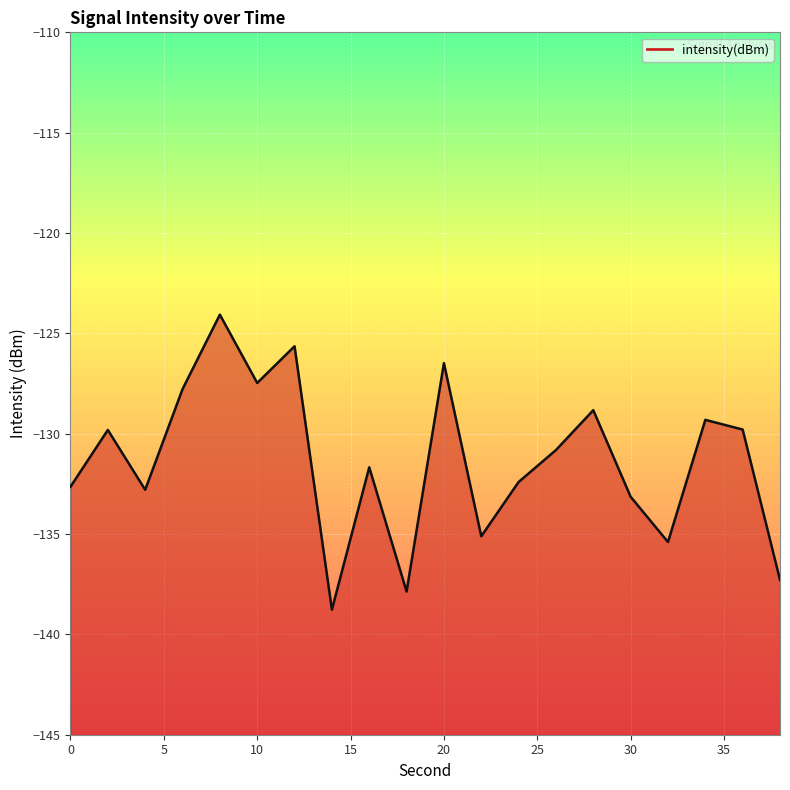

Reading right to left, extract all data points from this chart.

-137.3	-129.8	-129.3	-135.4	-133.1	-128.8	-130.8	-132.4	-135.1	-126.5	-137.9	-131.7	-138.8	-125.6	-127.5	-124.1	-127.8	-132.8	-129.8	-132.6